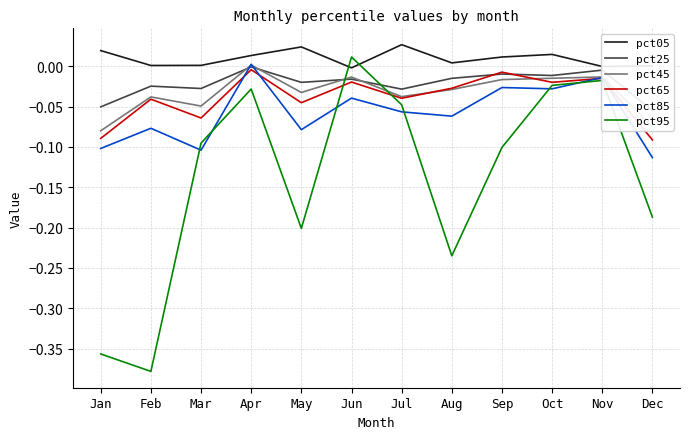

Is it true that pct45 equals -0.0 at Oct?

True